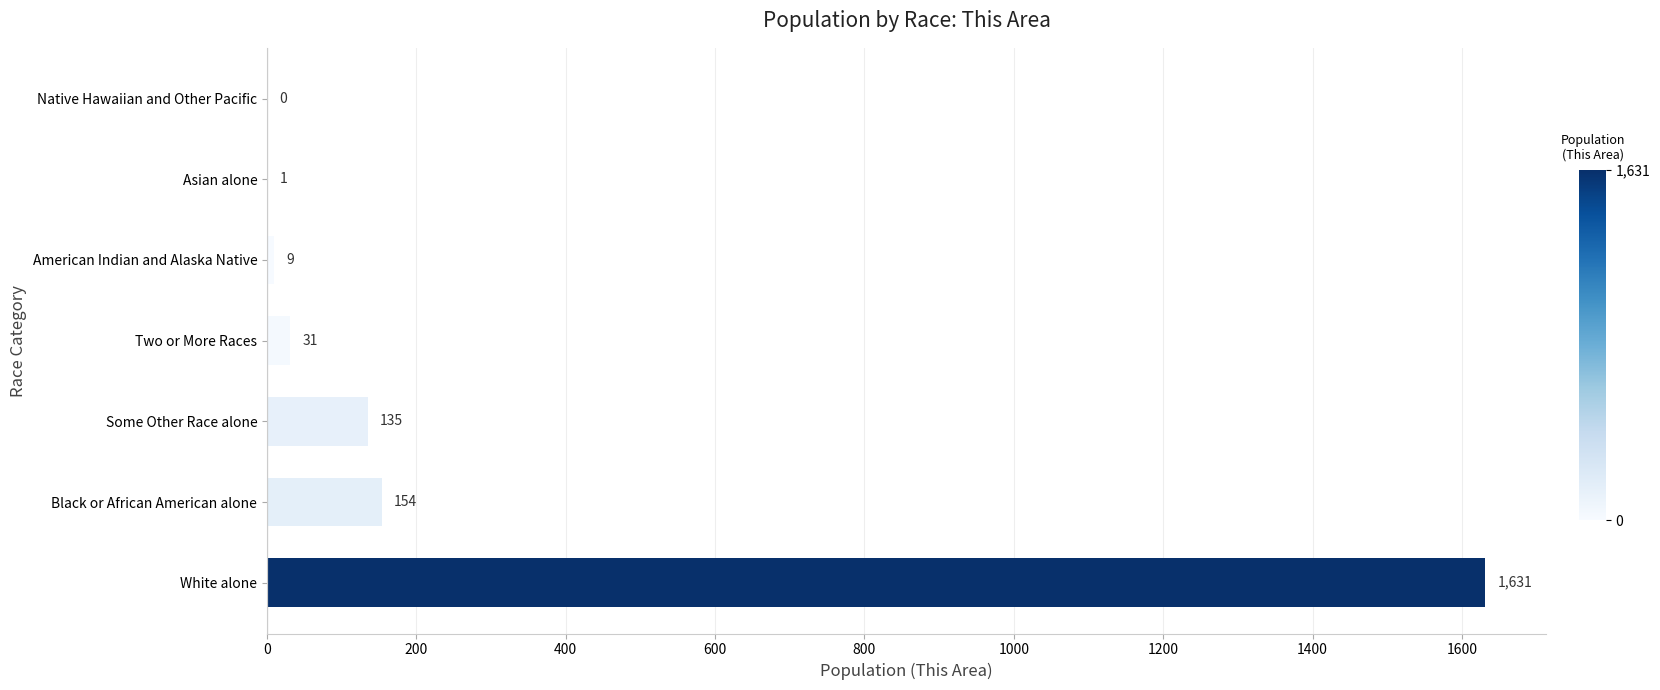

Are the bars horizontal?

Yes